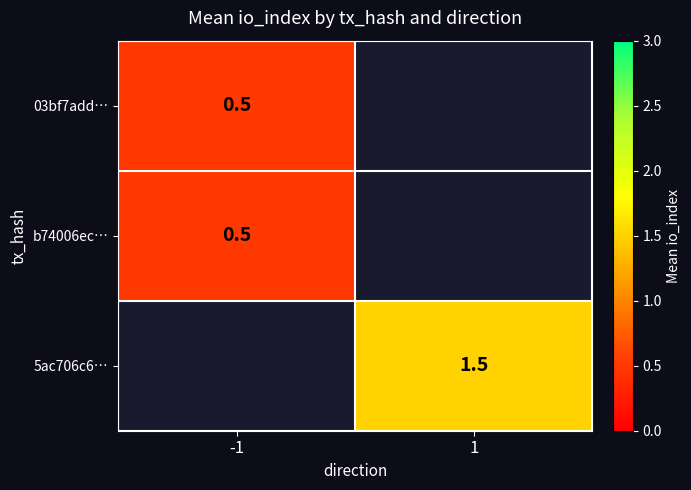

True or false: b74006ec… has a value of 0.5 at -1.

True